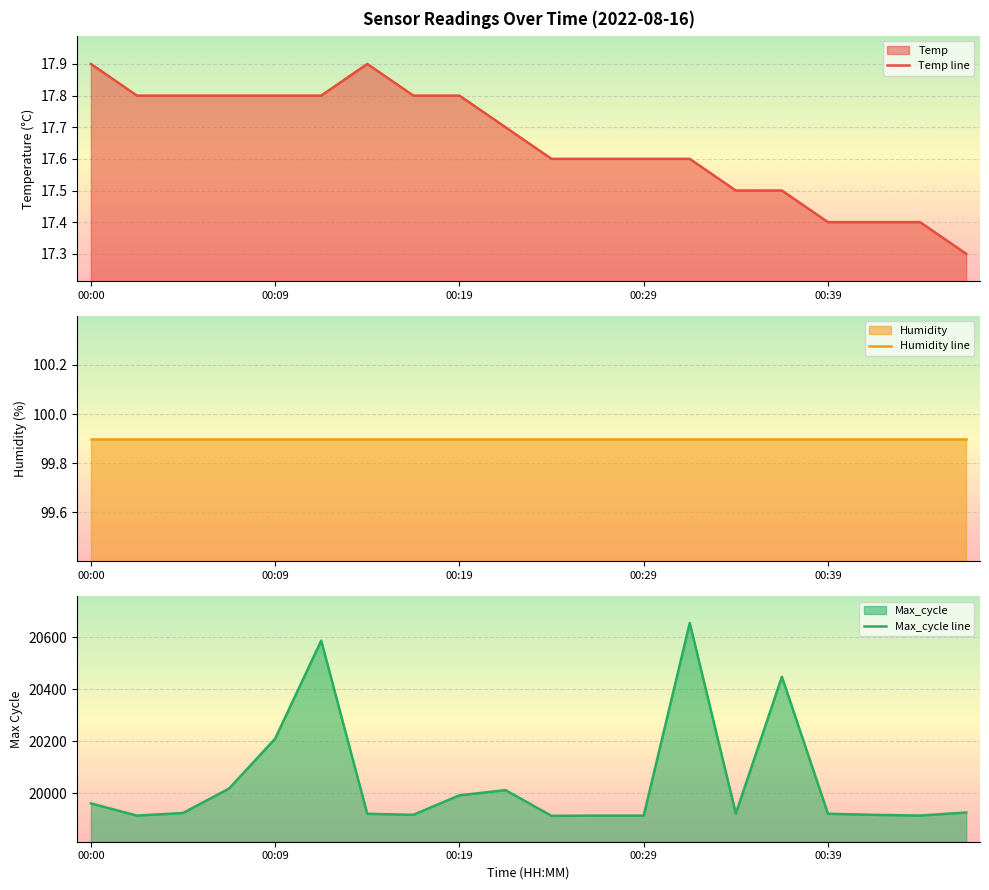

What value does the Temp line series have at 5?

17.8